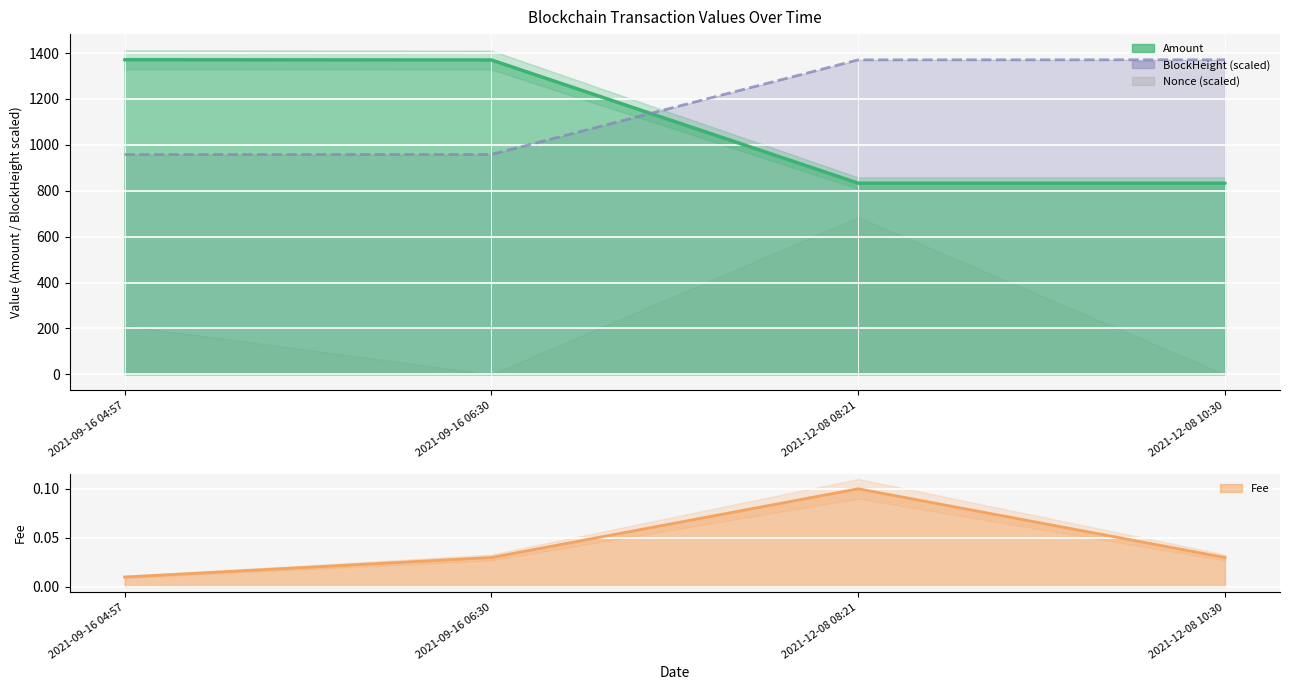

True or false: Fee has more than 2 interior local peaks.

False